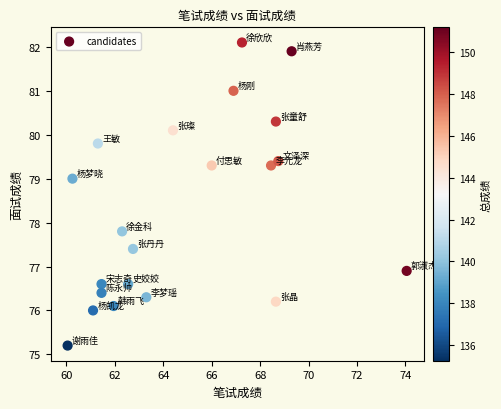

What is the range of X values (max minus min)?

14.0